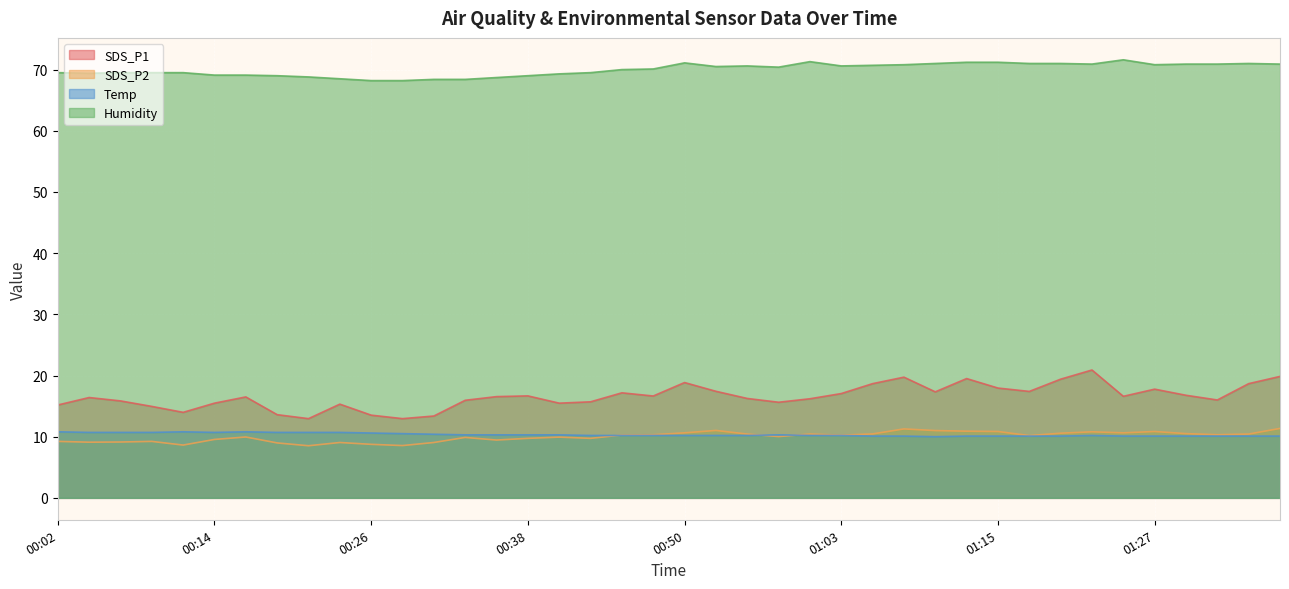

What is the smallest value displayed?

8.5